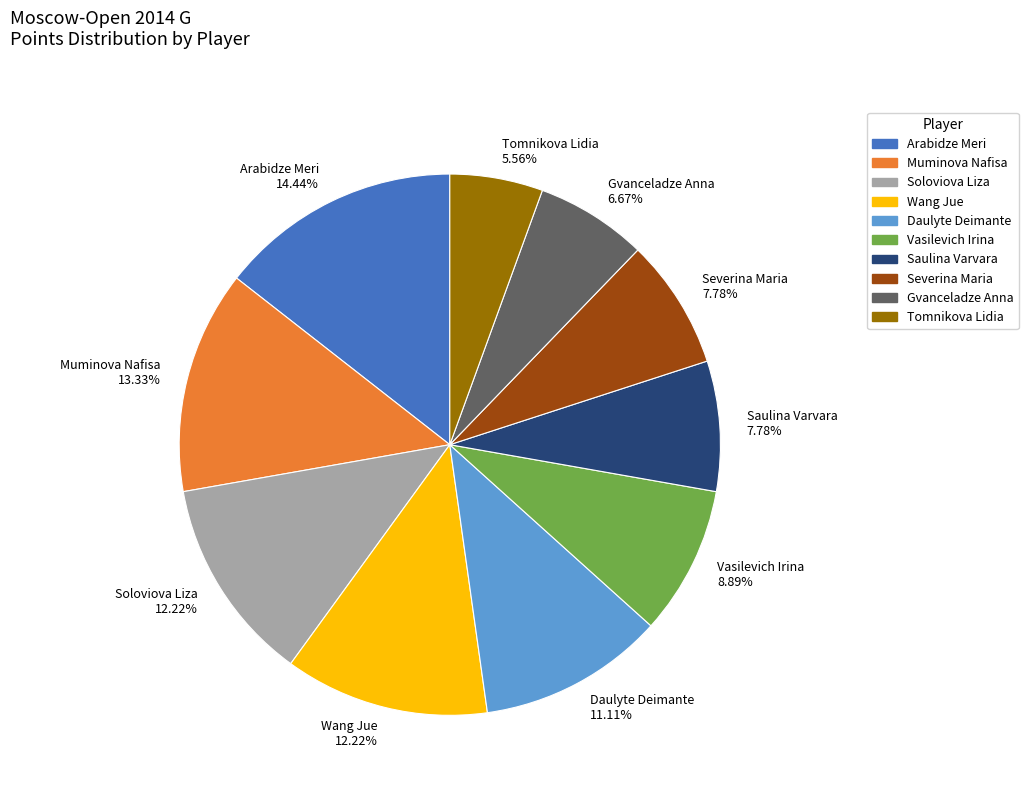

Is it true that Tomnikova Lidia is 6% of the pie?

True